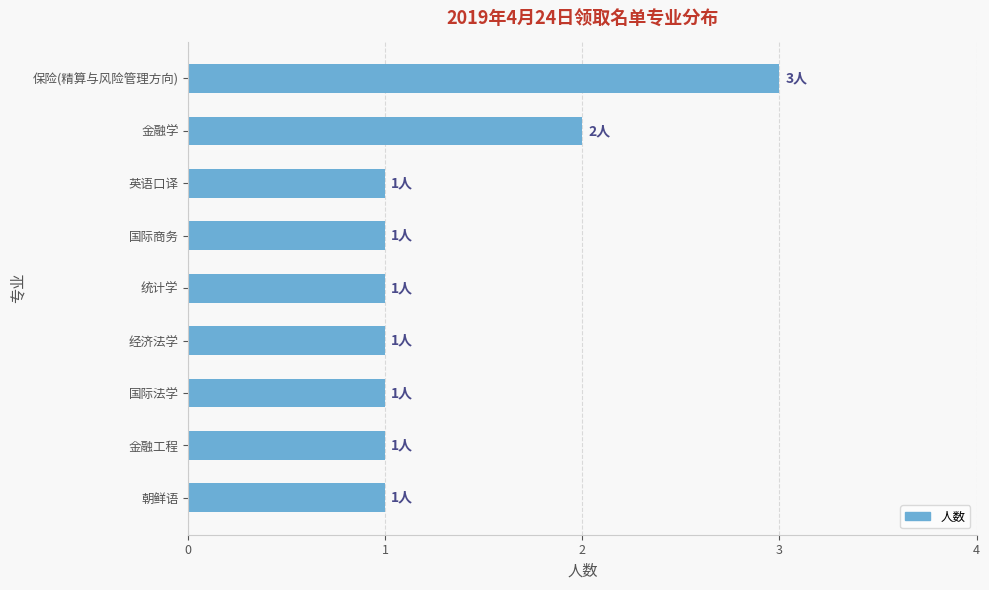

How many bars are there in total?

9